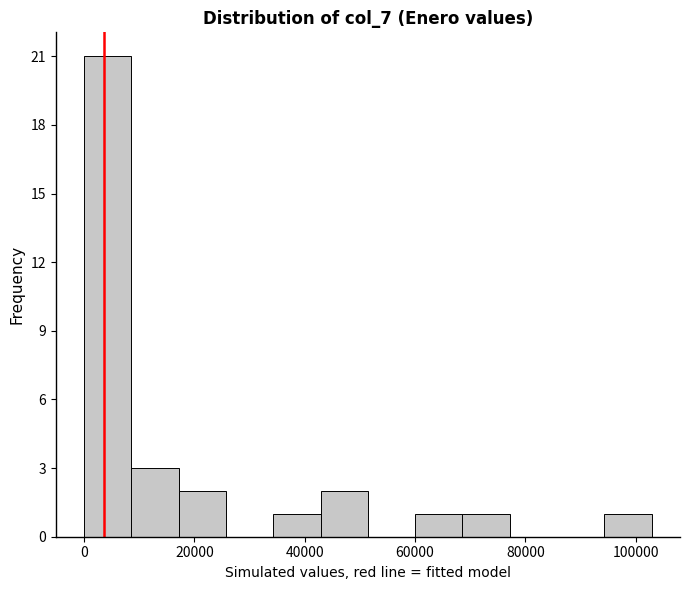

How tall is the bar that spans 42000 to 52000 on the x-axis? Neither the bar edges nor the heights are printed on the chart, so give them approximately, as read against the axes.

2